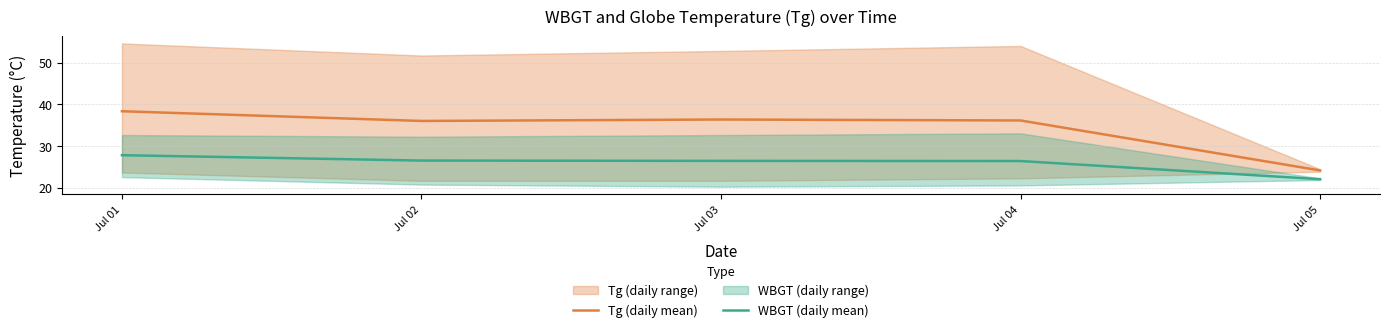

Which has a higher value, Jul 01 or Jul 04?

Jul 01